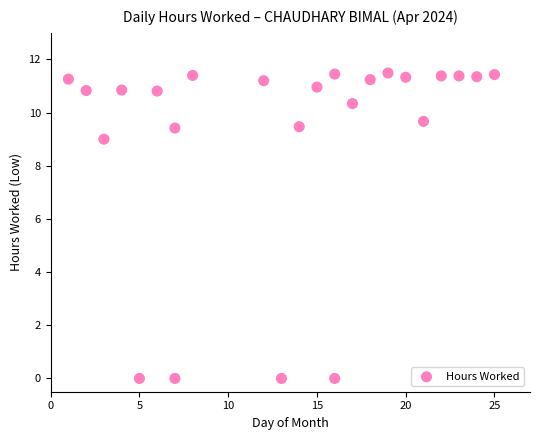

What is the range of X values (max minus min)?

24.0